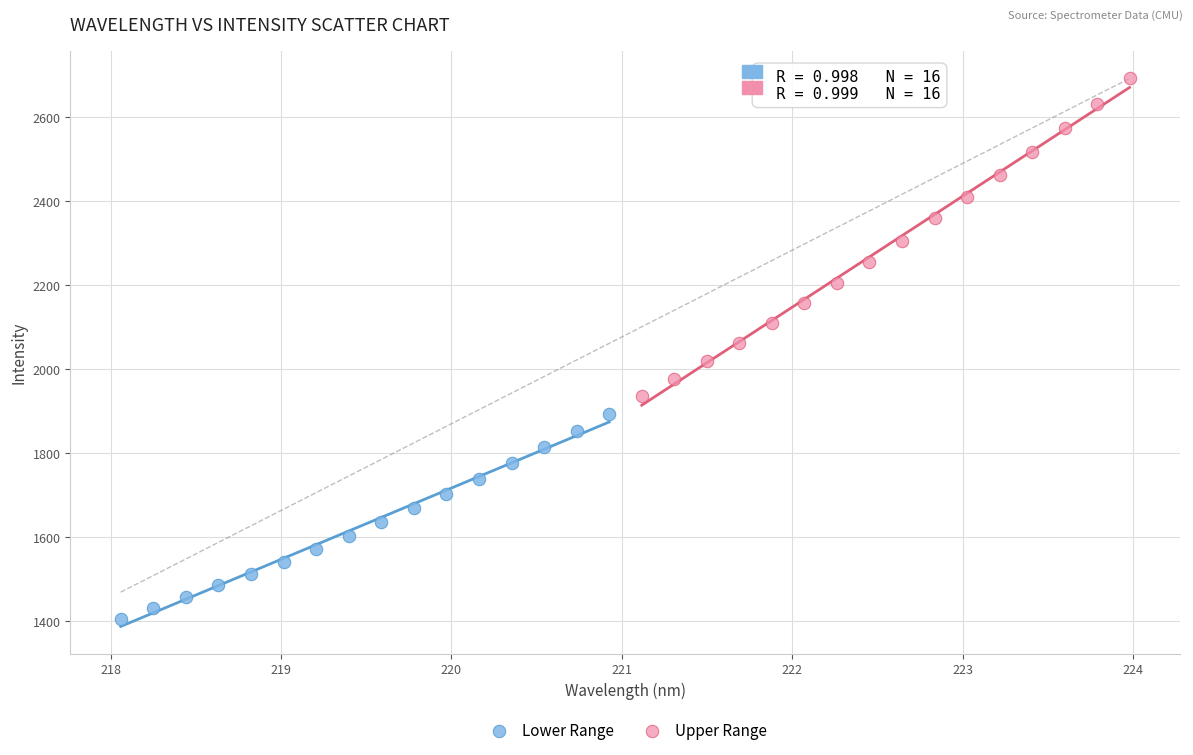

Which series reaches the maximum Y coordinate?

Upper Range